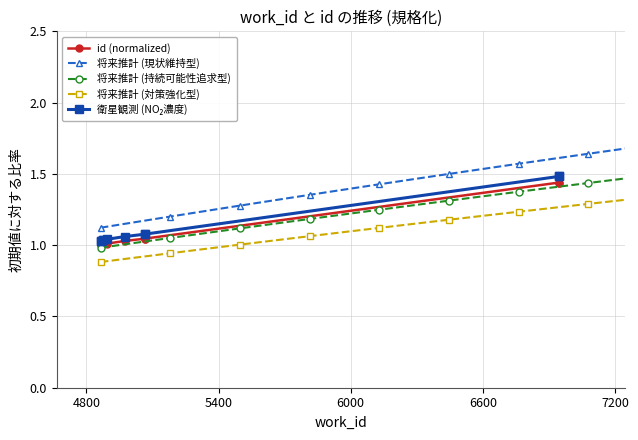

What is the value of the 6th point from the left?

1.0